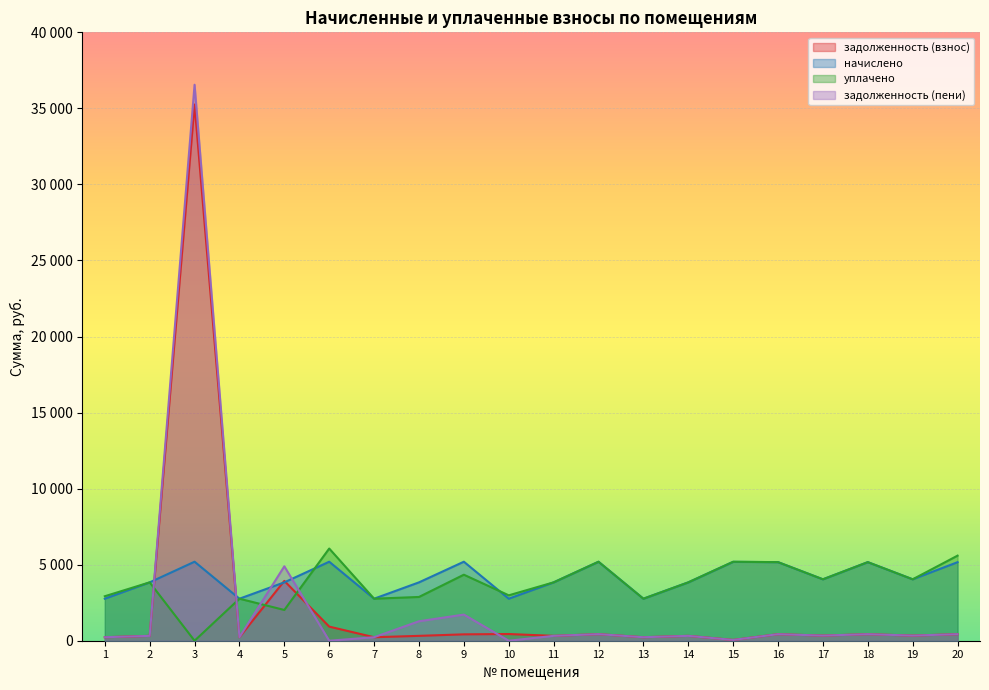

What is the value of the задолженность (пени) point at the 8th from the left?

1279.0